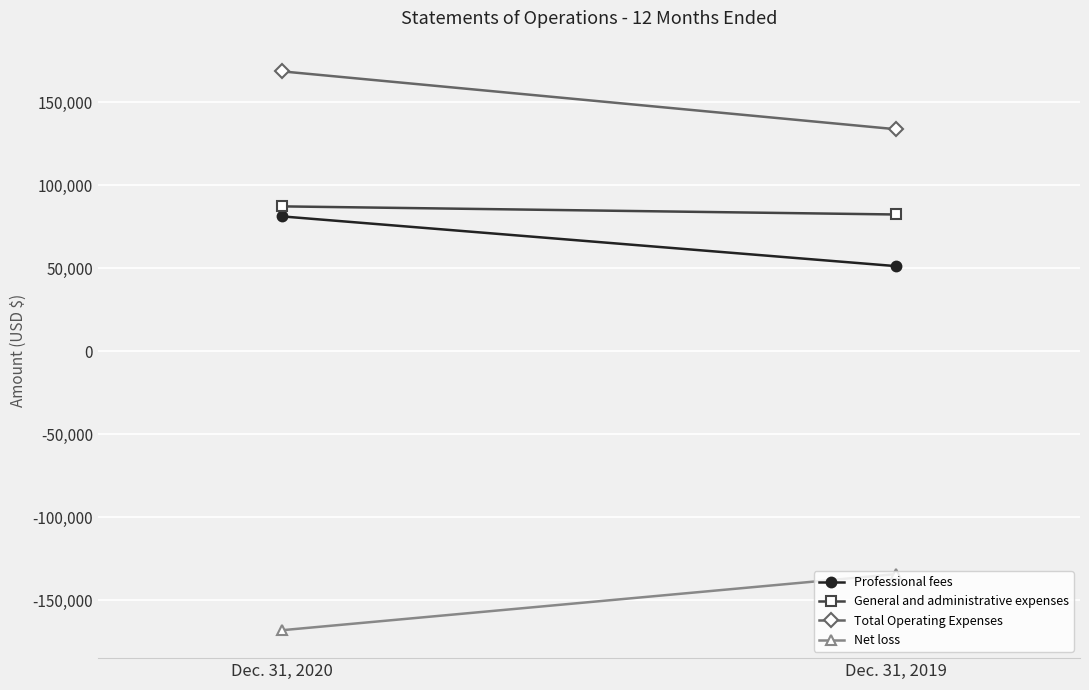

Which has a higher value, Dec. 31, 2019 or Dec. 31, 2020?

Dec. 31, 2020